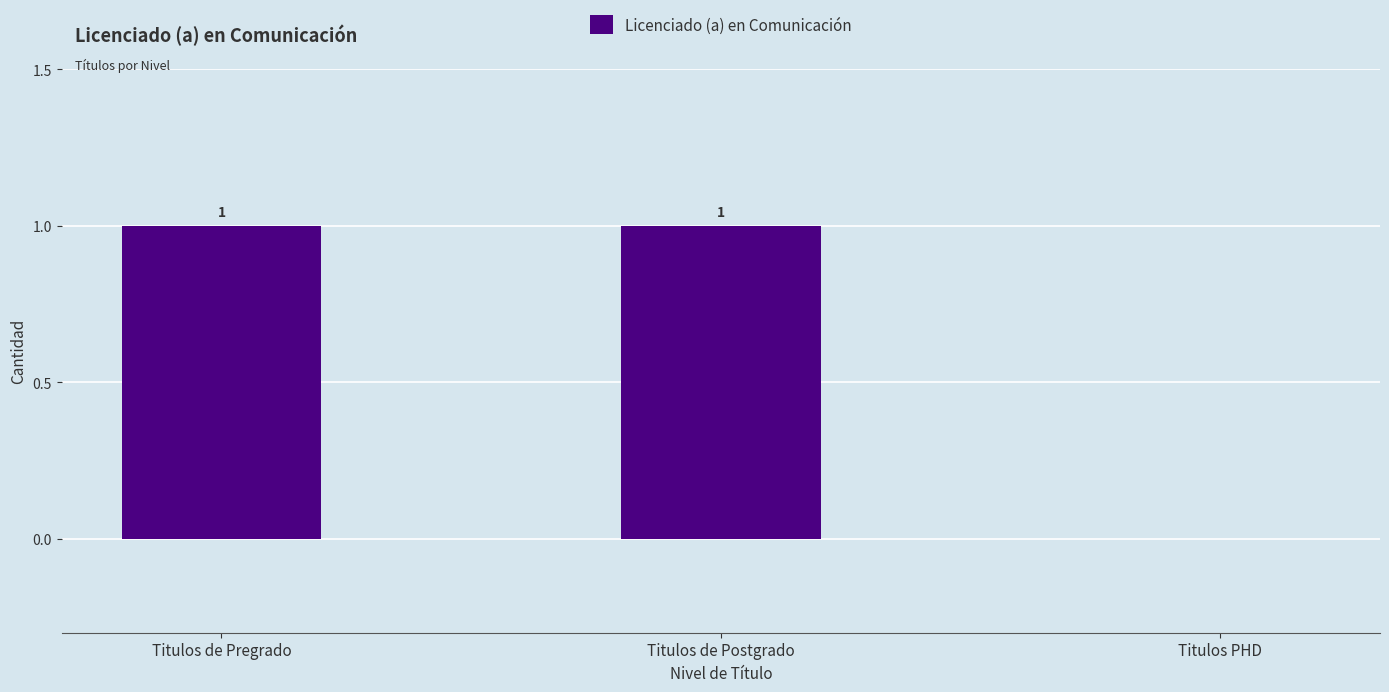

Reading left to right, list all the values displayed in this chart.

1	1	0